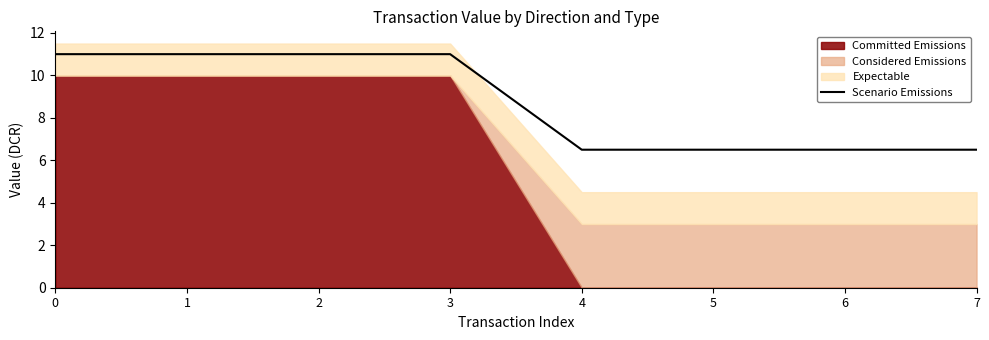

List the labels in order of value, smallest first.

4, 5, 6, 7, 0, 1, 2, 3